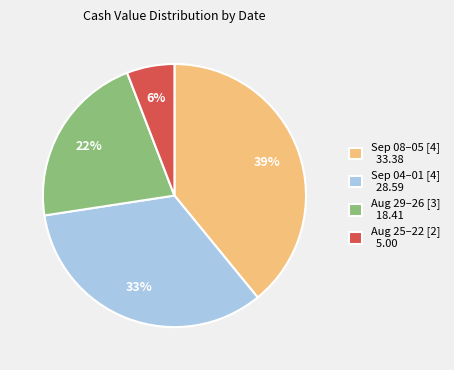

How many segments does this pie chart have?

4